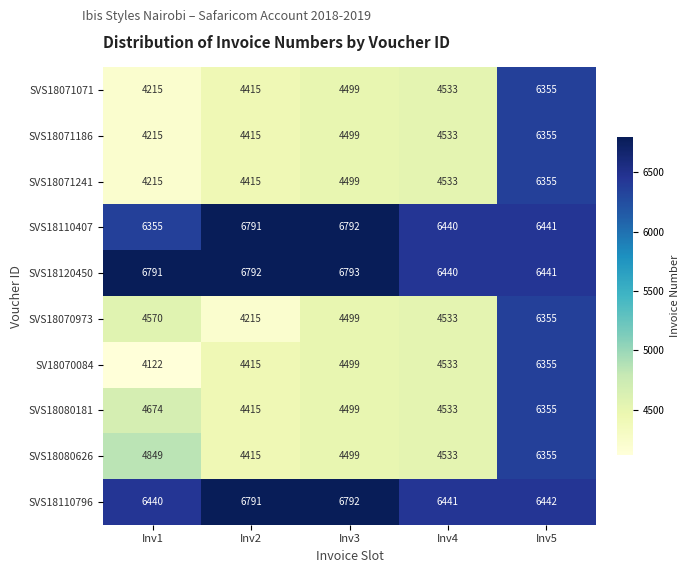

True or false: SVS18071186 has a value of 7663 at Inv4.

False